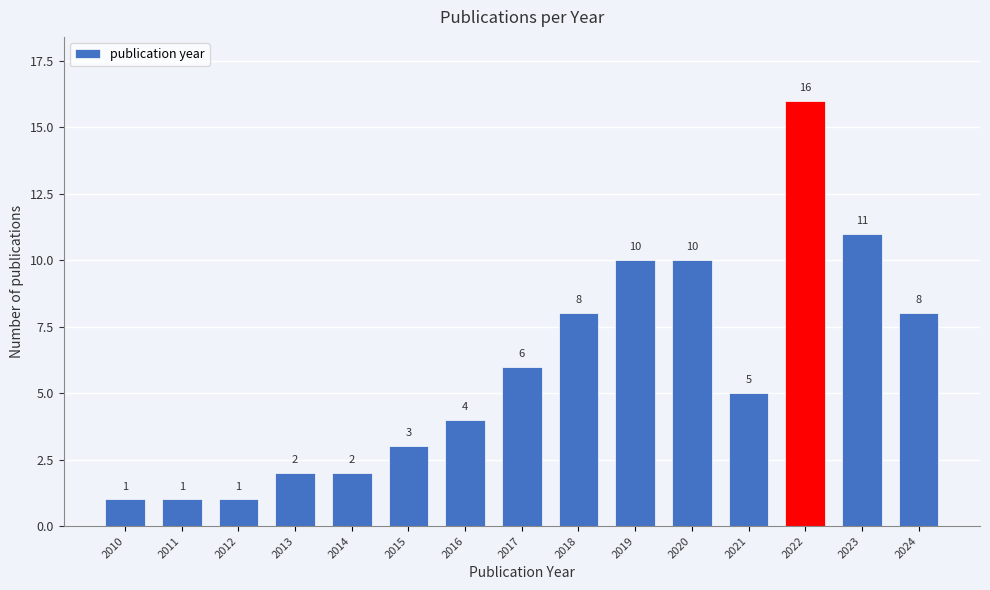

Reading left to right, what are all the values shown in this chart?

2010=1	2011=1	2012=1	2013=2	2014=2	2015=3	2016=4	2017=6	2018=8	2019=10	2020=10	2021=5	2022=16	2023=11	2024=8